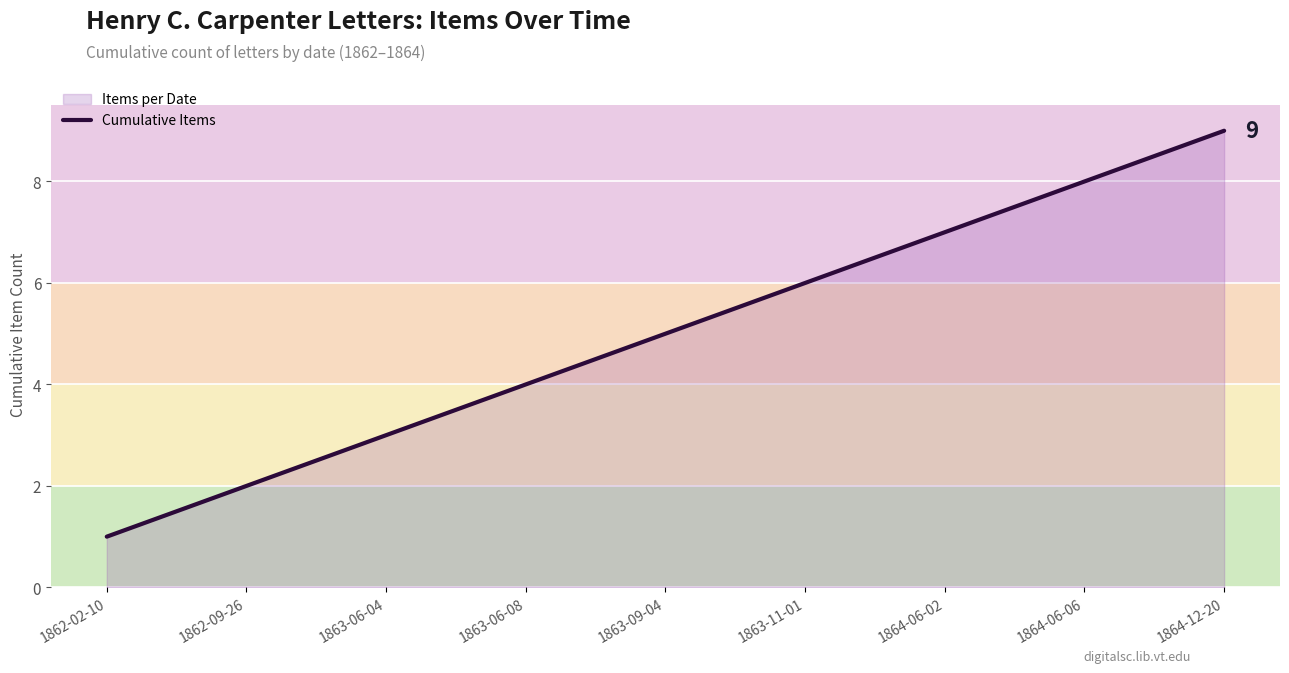

Between 1864-06-02 and 1863-11-01, which is larger?

1864-06-02